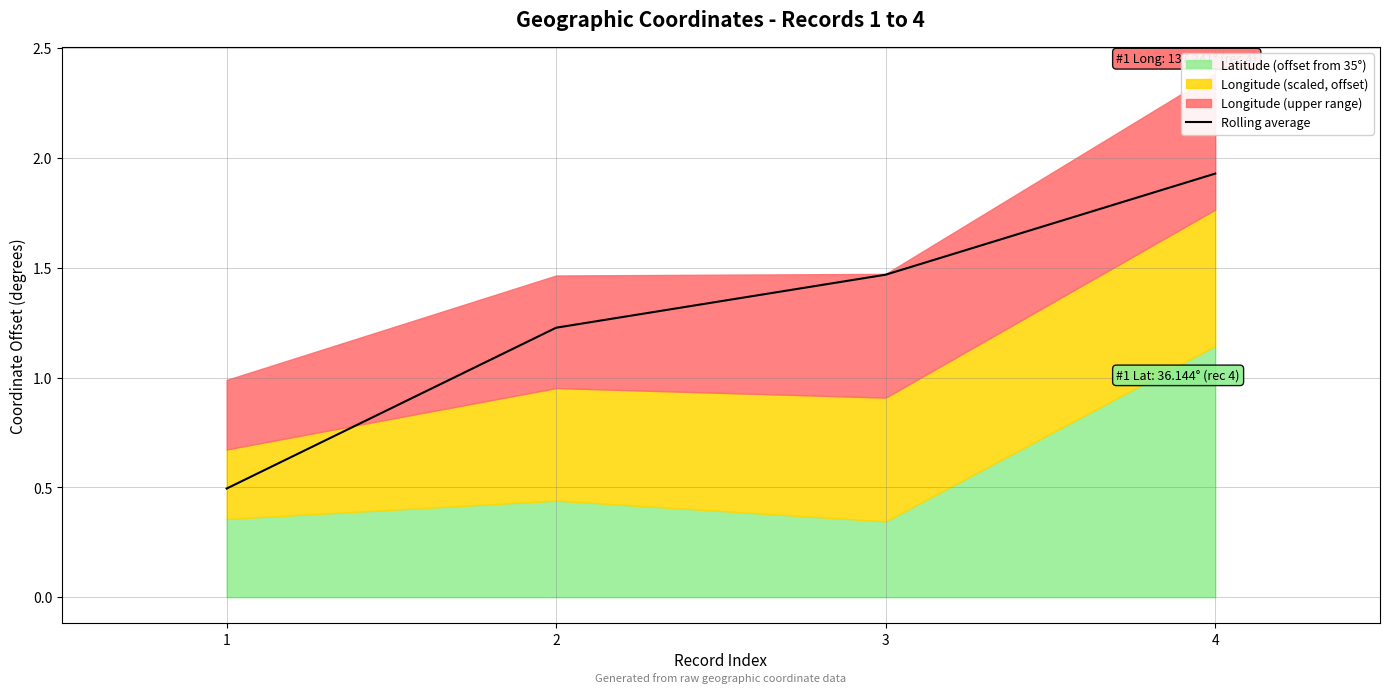

What is the difference between the values at 4 and 2?

0.7